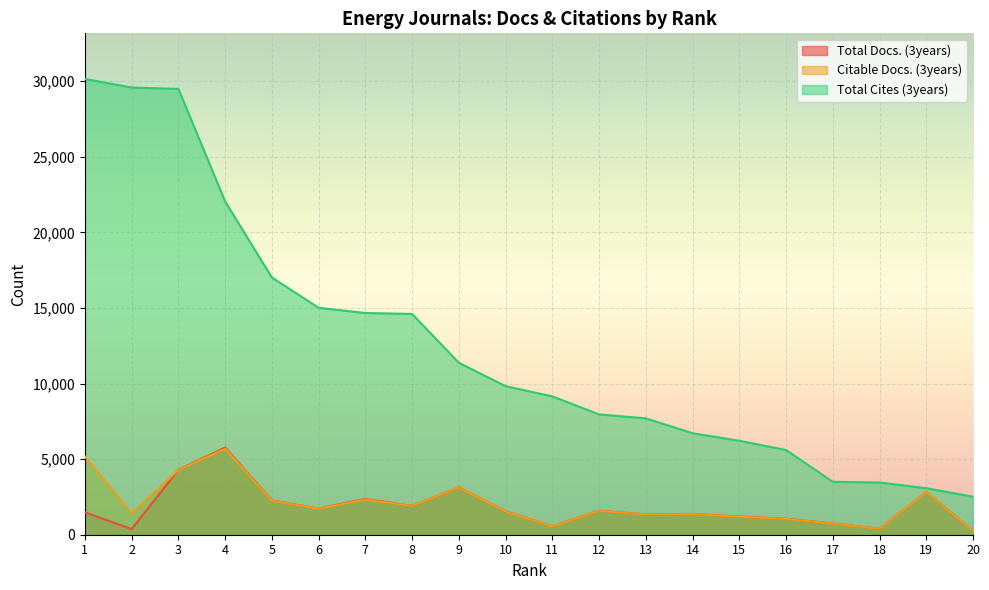

At which label is Total Cites (3years) closest to 16329?

5